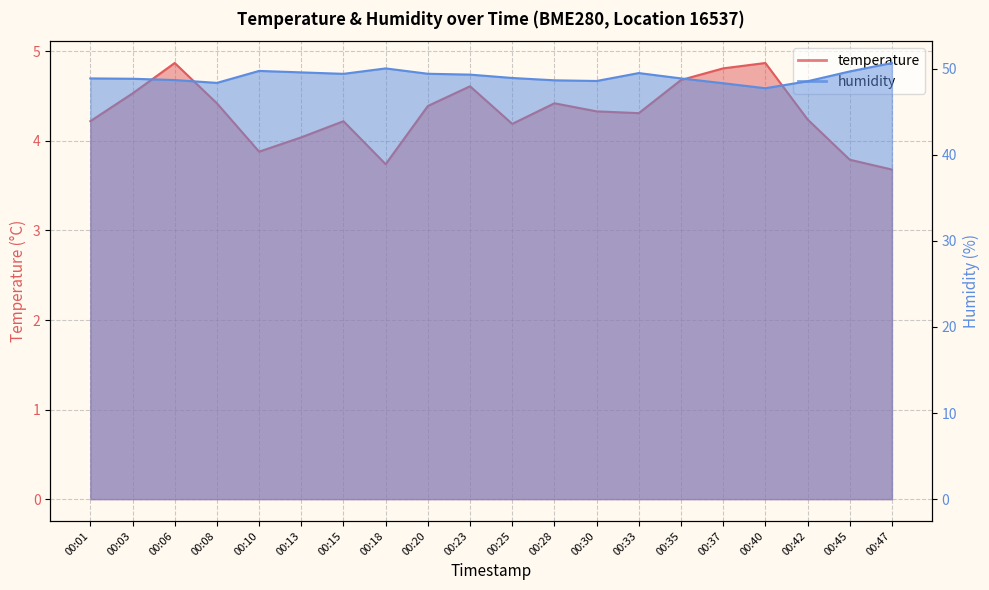

Reading right to left, list all the values displayed in this chart.

temperature: 3.7	3.8	4.2	4.9	4.8	4.7	4.3	4.3	4.4	4.2	4.6	4.4	3.7	4.2	4.0	3.9	4.4	4.9	4.5	4.2
humidity: 50.6	49.7	48.5	47.7	48.3	48.9	49.5	48.5	48.6	48.9	49.3	49.4	50.0	49.4	49.5	49.7	48.3	48.7	48.8	48.9